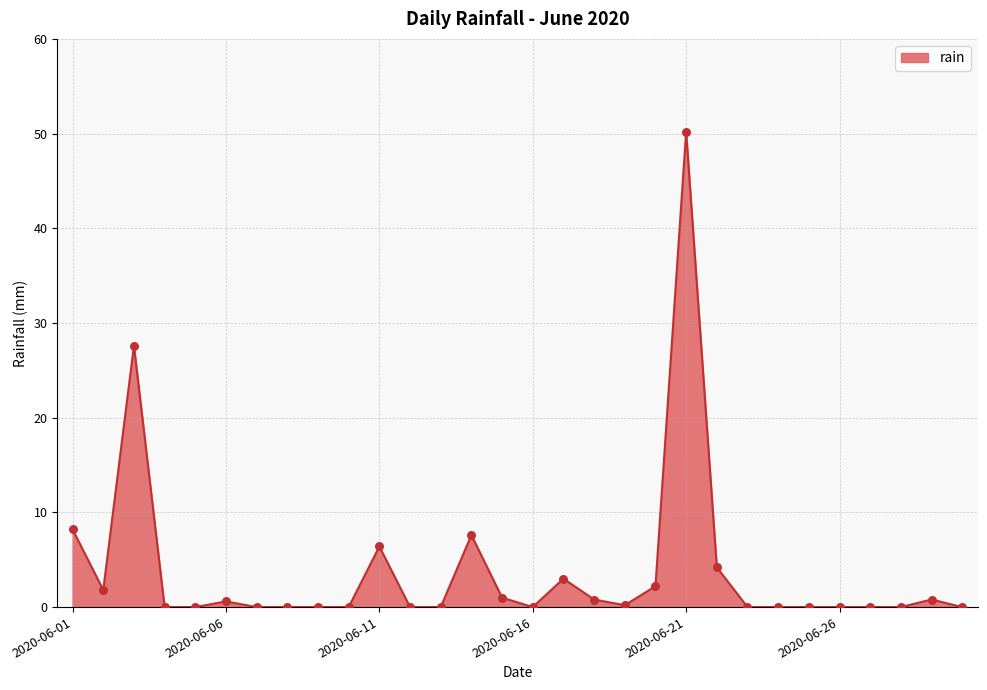

What is the greatest value displayed?

50.2